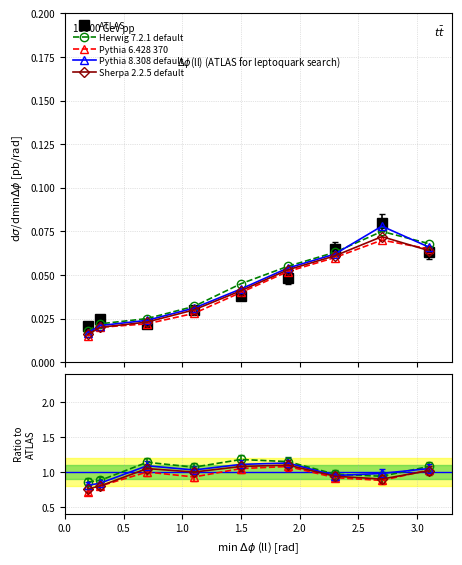

Which series has the largest range (max minus min)?

ATLAS